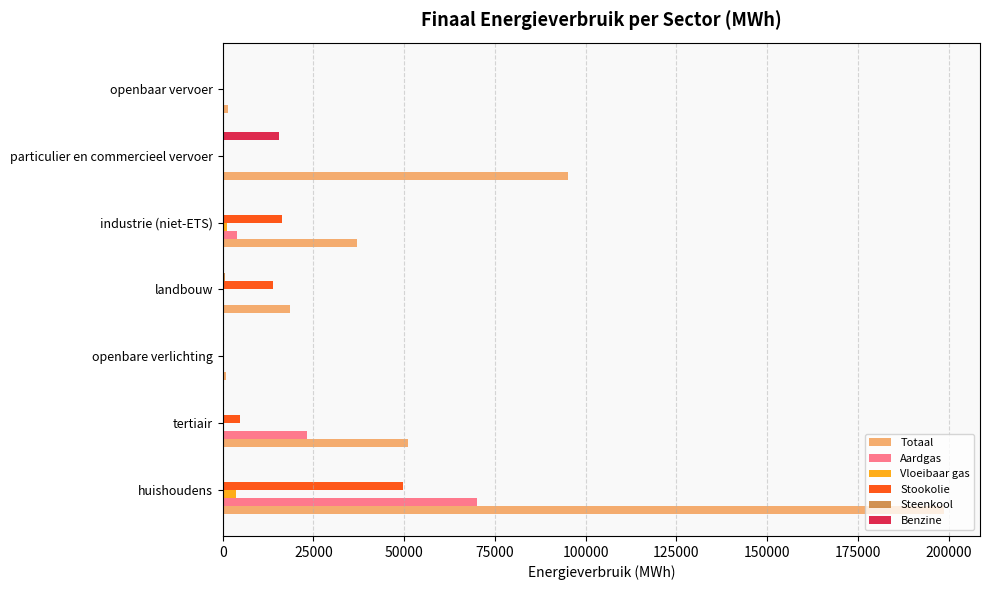

Which label corresponds to the largest value in the chart?

huishoudens